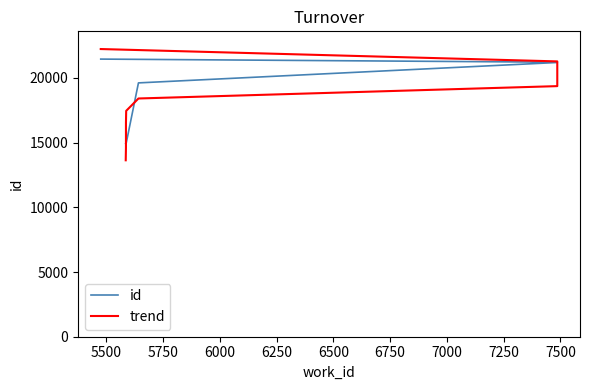

True or false: trend has more than 2 interior local peaks.

False